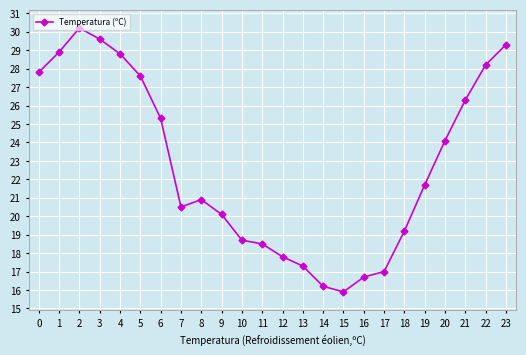

At which category does the data reach its first local peak?

2